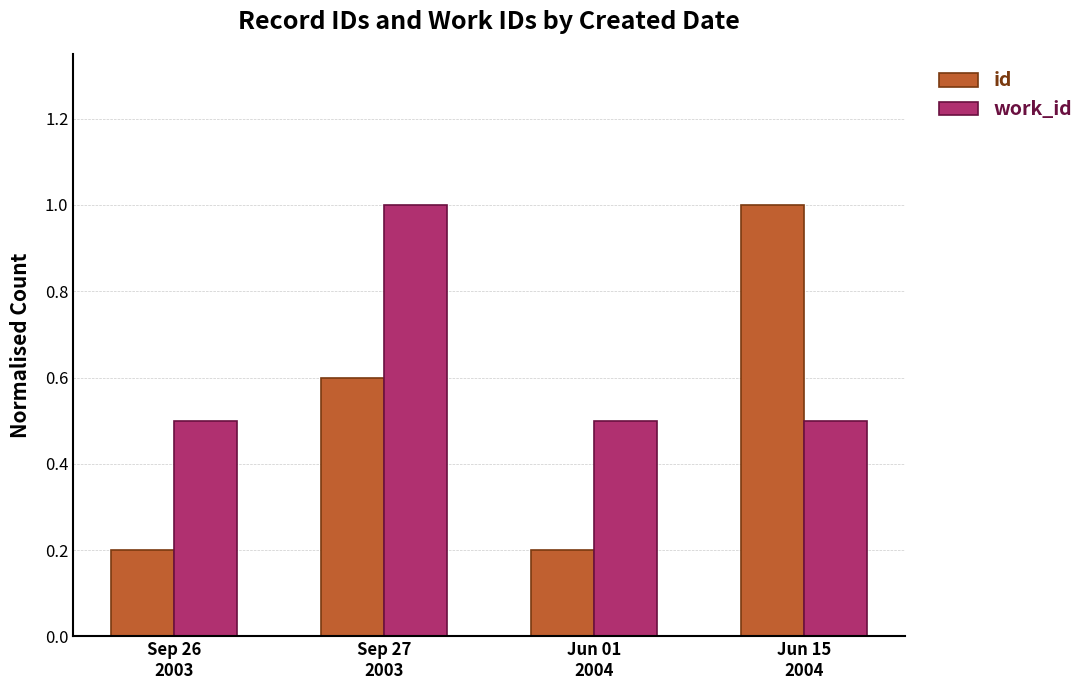

Read the work_id value at Sep 26
2003.

0.5